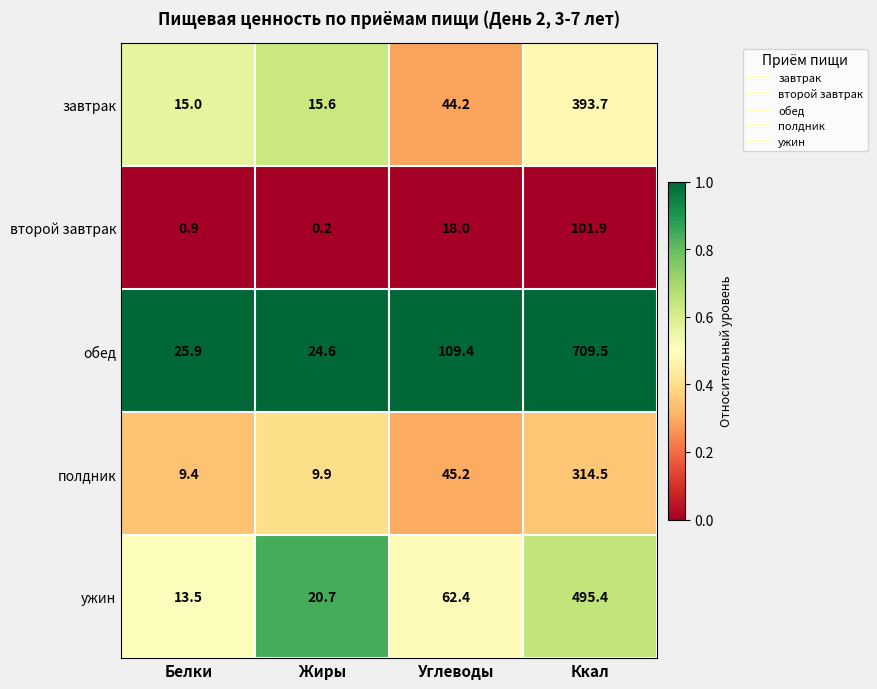

What is the sum of all завтрак values?

468.5